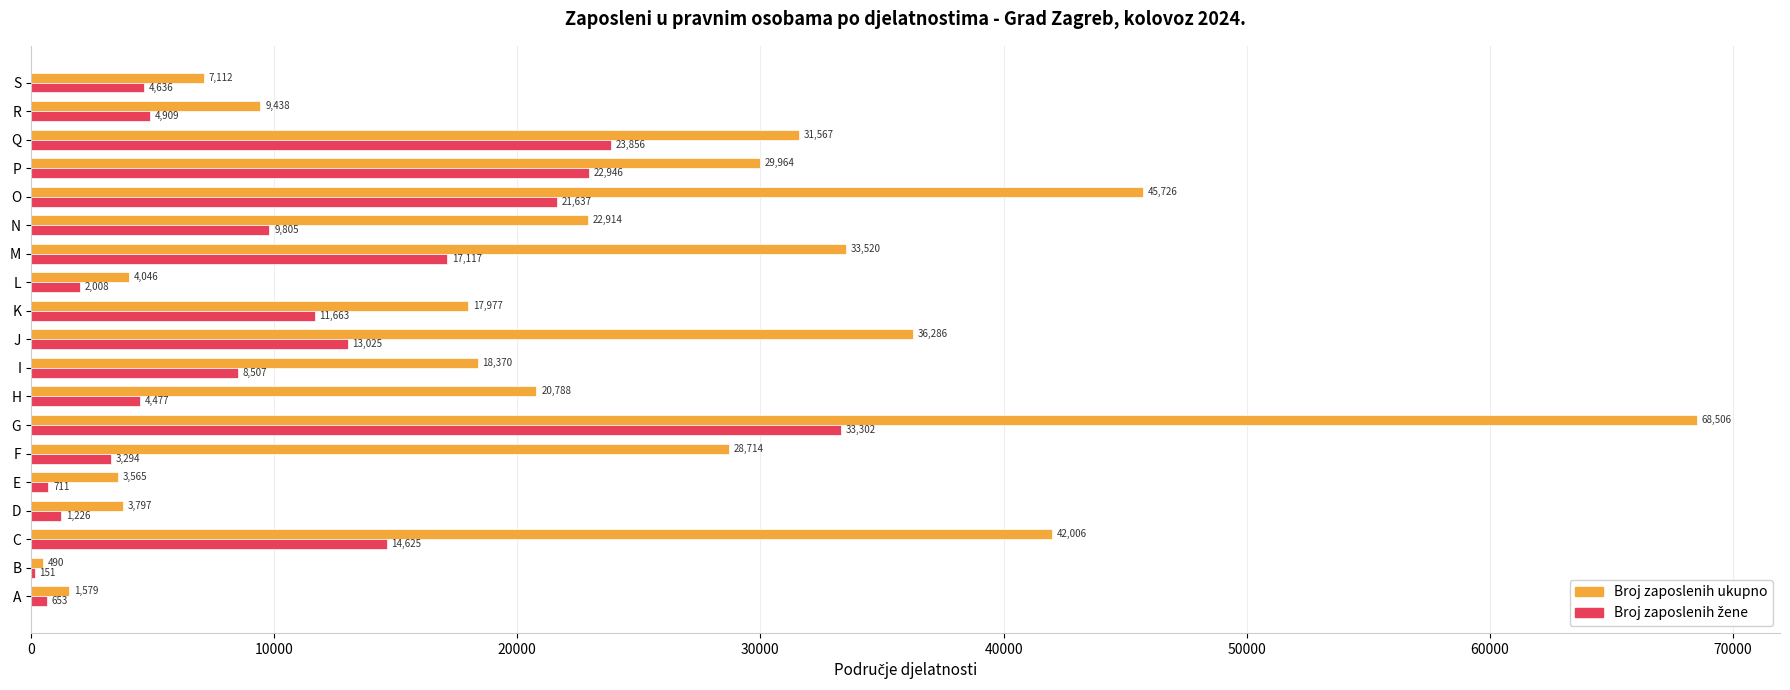

What is the sum of all Broj zaposlenih ukupno values?

426365